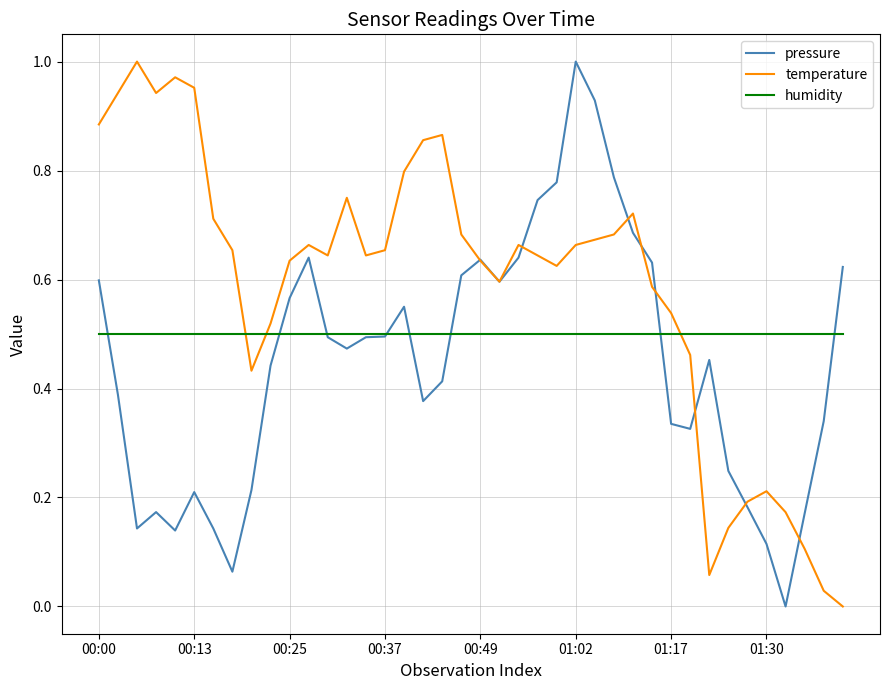

List the series in order of their overall mean, lowest first.

pressure, humidity, temperature